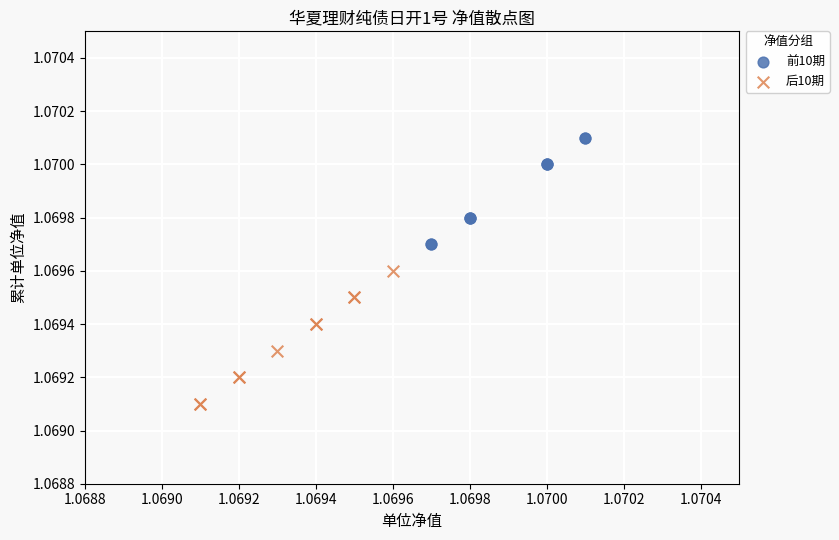

Which series reaches the minimum Y coordinate?

后10期